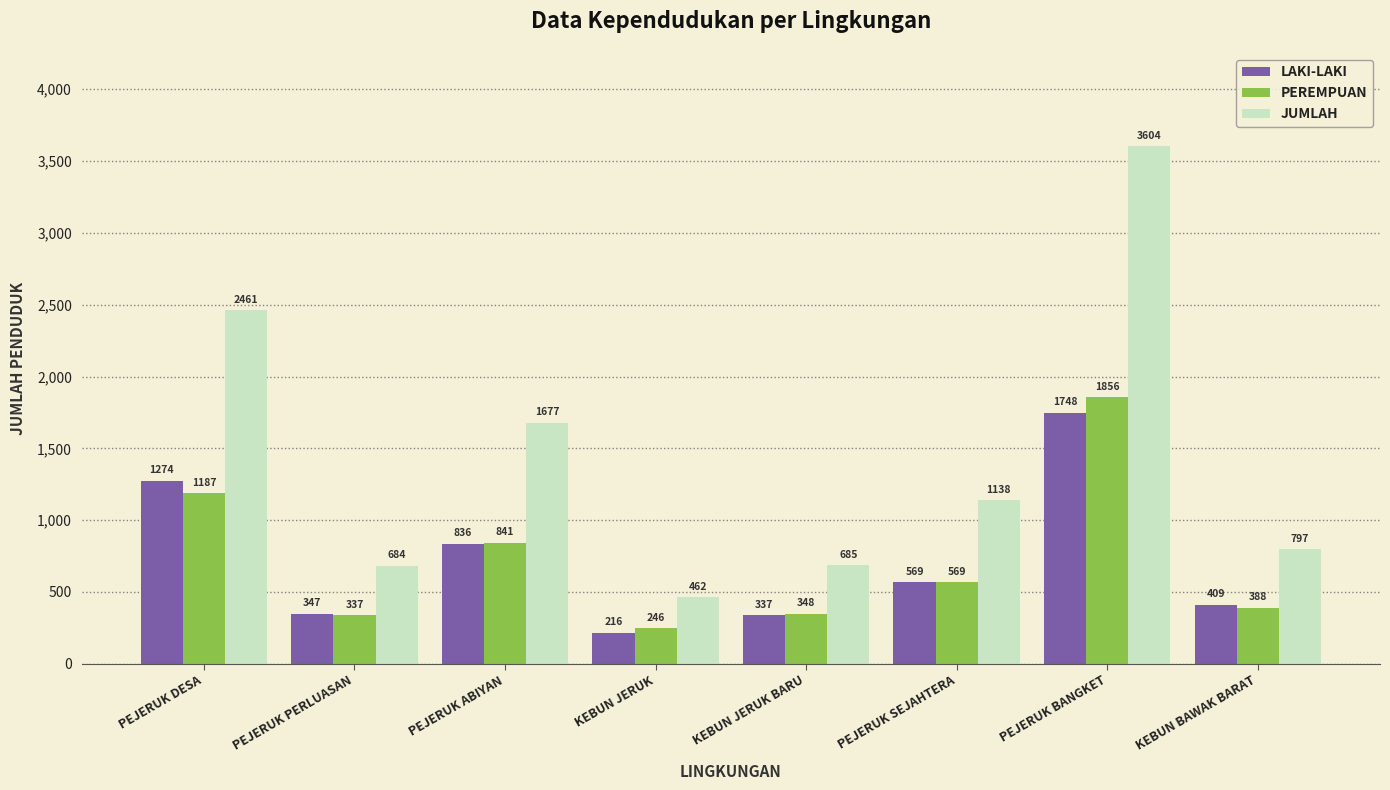

How many bars are there in each group?

3